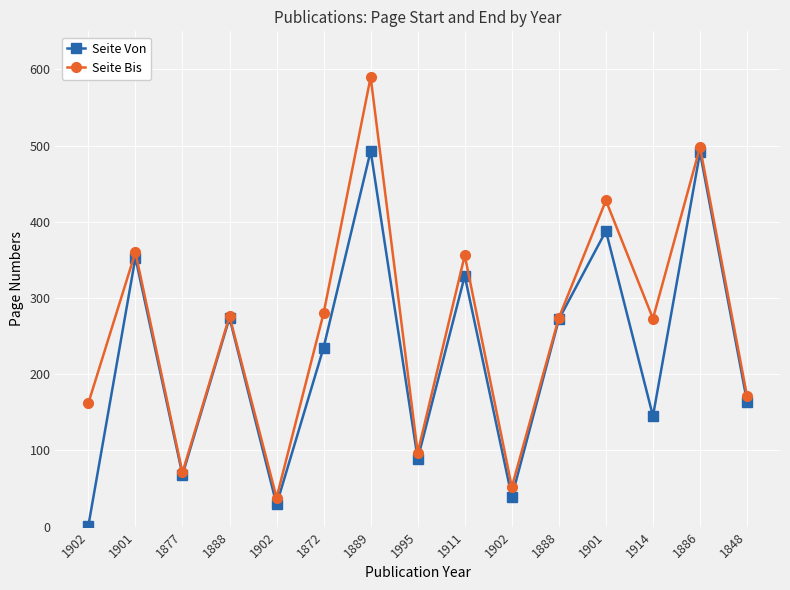

What is the lowest value of the Seite Bis series?

38